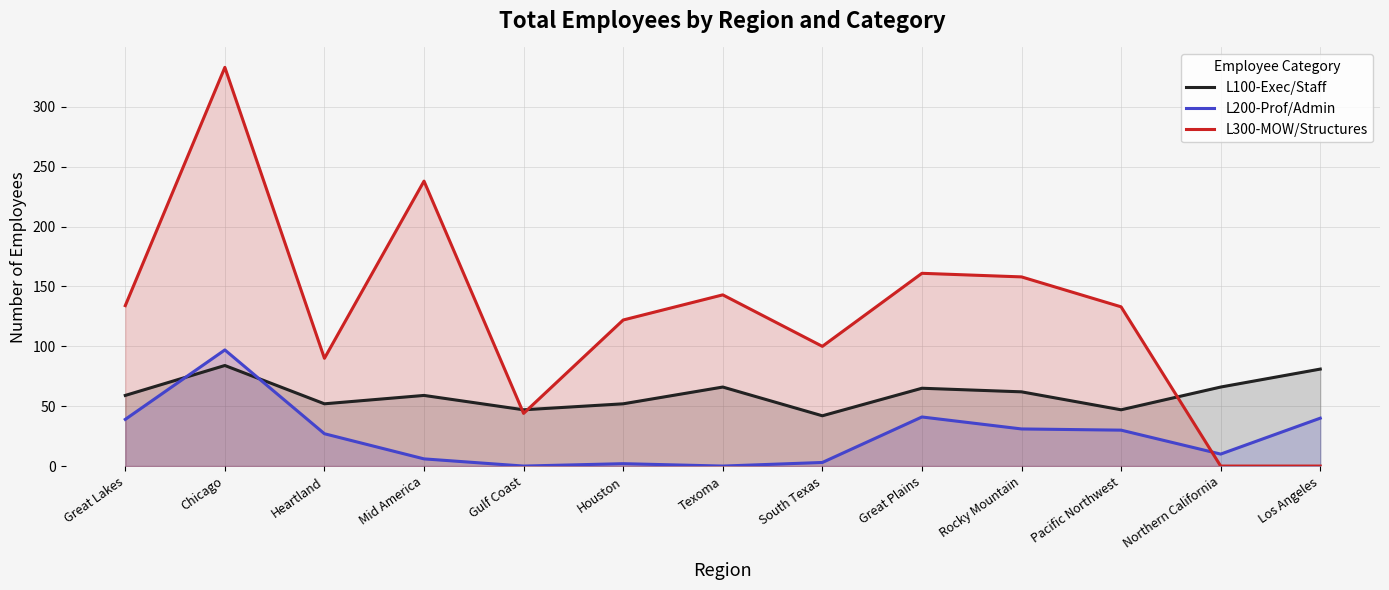

Which category has the lowest value across all series?

Gulf Coast